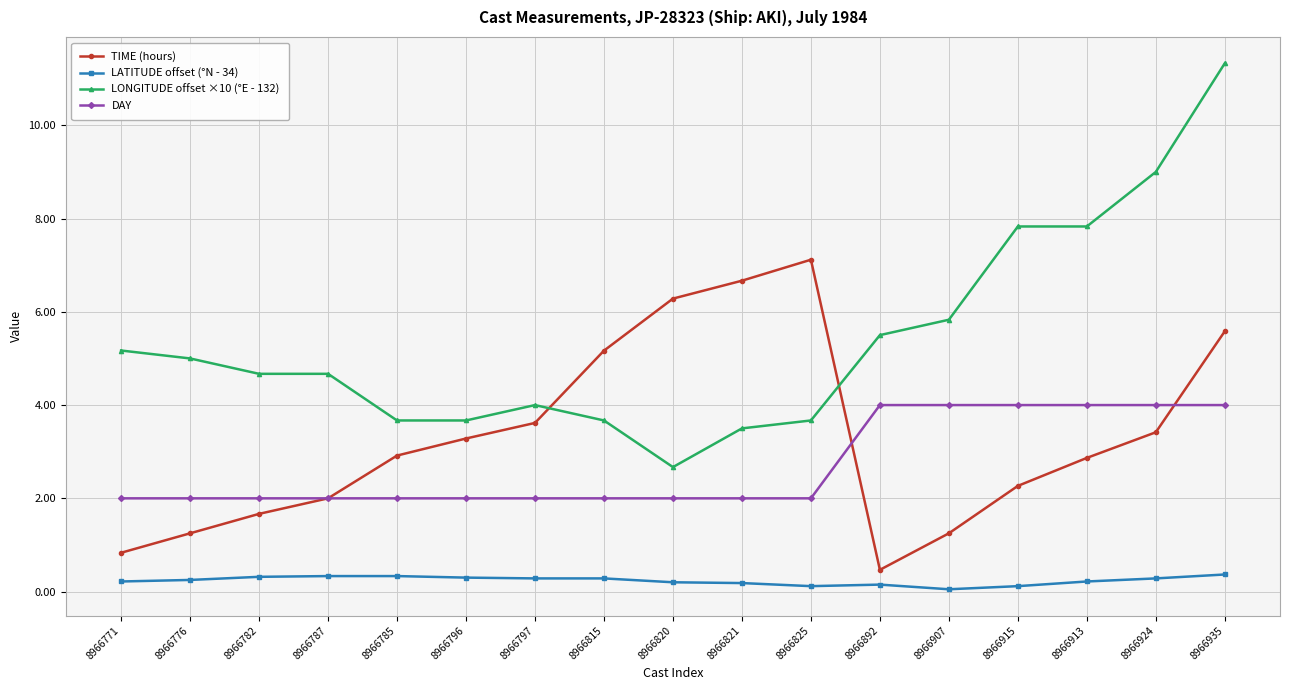

Which series changed the most between 8966815 and 8966915?

LONGITUDE offset ×10 (°E - 132)